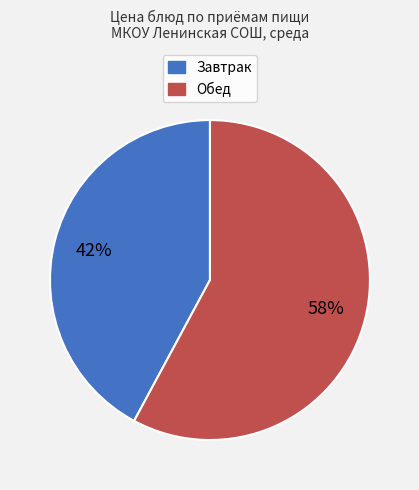

To the nearest percent, what portion does Обед represent?

58%